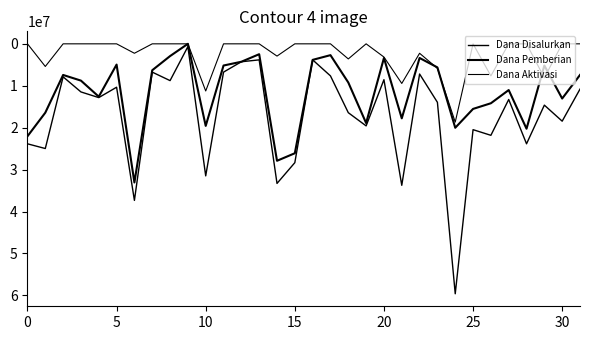

Is this an area chart (filled region under the line)?

No